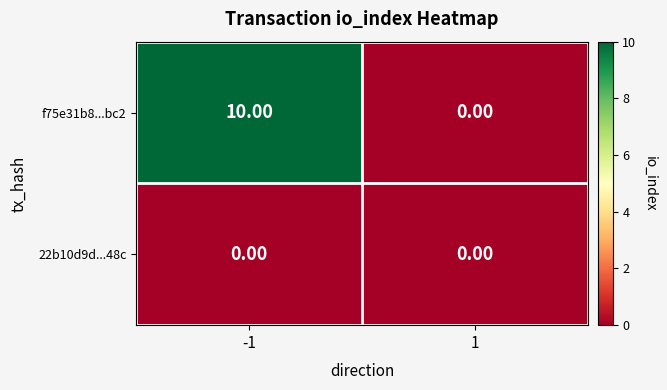

Which series changed the most between -1 and 1?

f75e31b8...bc2